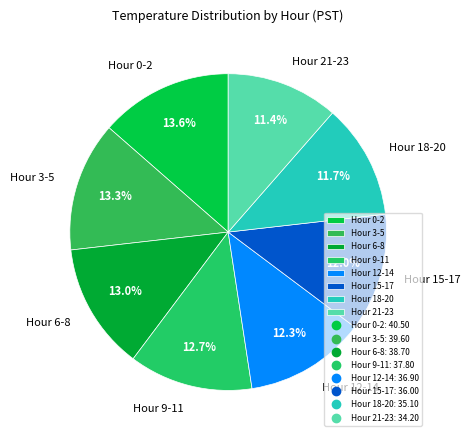

What portion of the pie excludes Hour 0-2?

86.4%